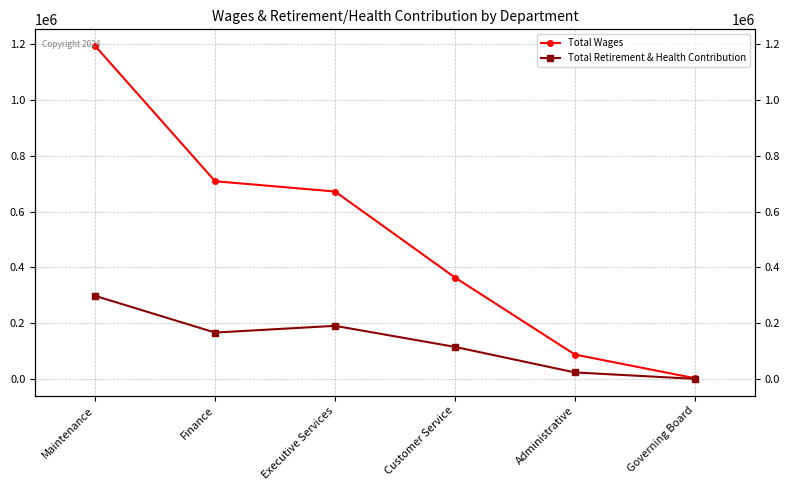

What is the highest value of the Total Wages series?

1193486